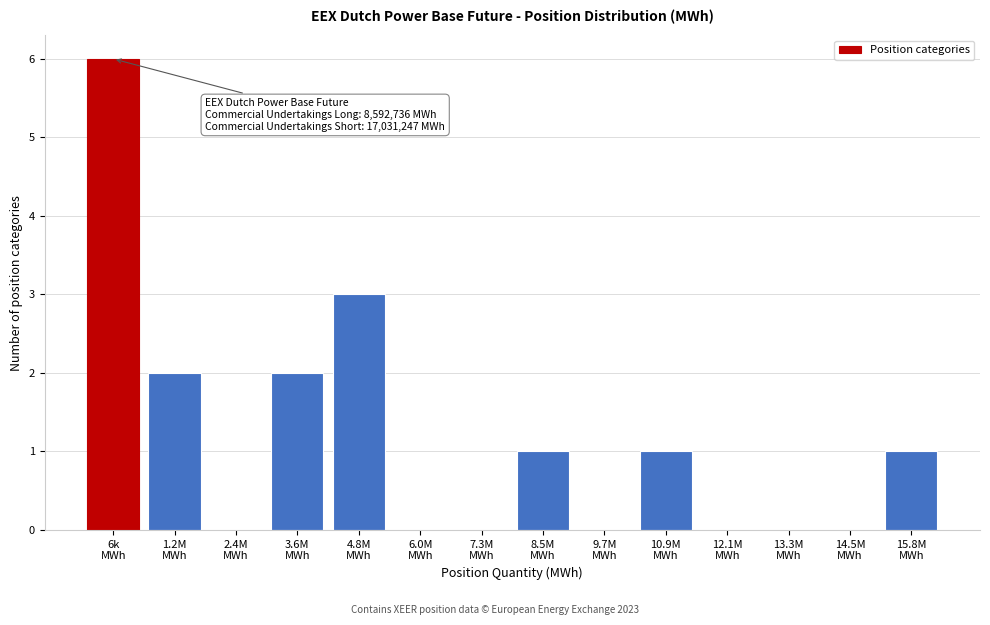

What is the sum of all values?

16